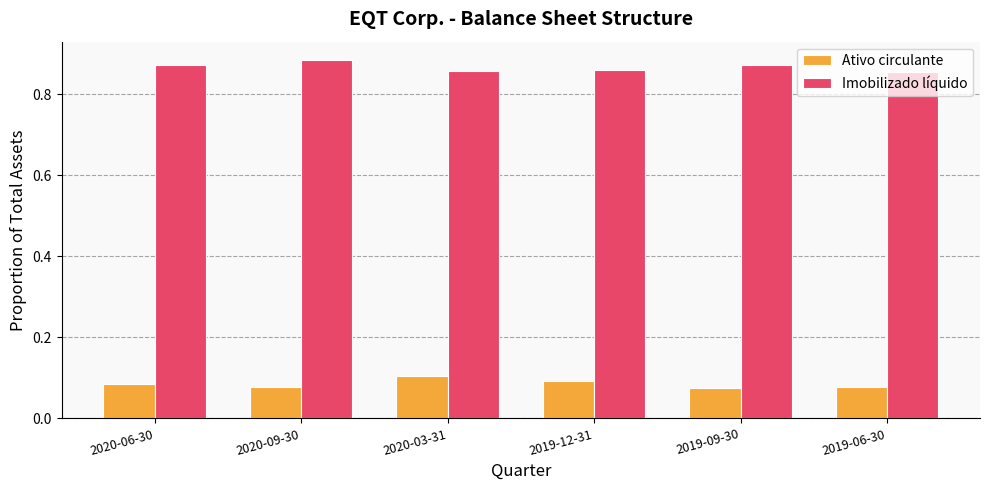

What are all the series names shown in the legend?

Ativo circulante, Imobilizado líquido